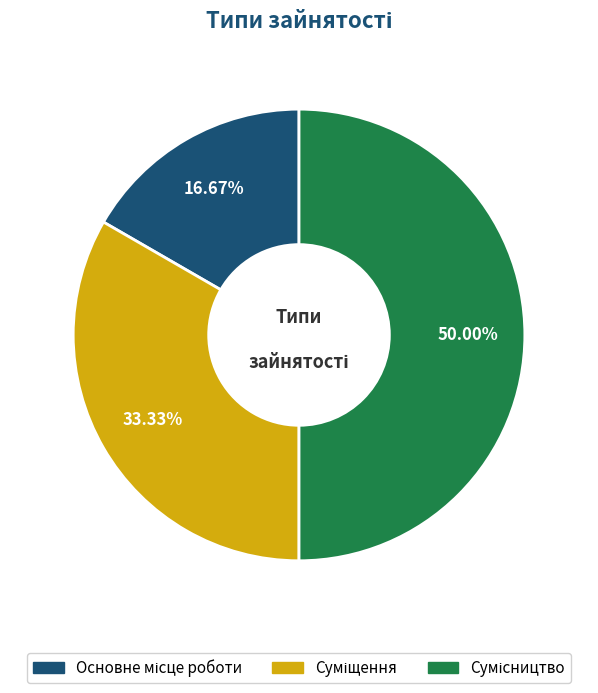

Combined, do Основне місце роботи and Сумісництво account for over 50%?

Yes